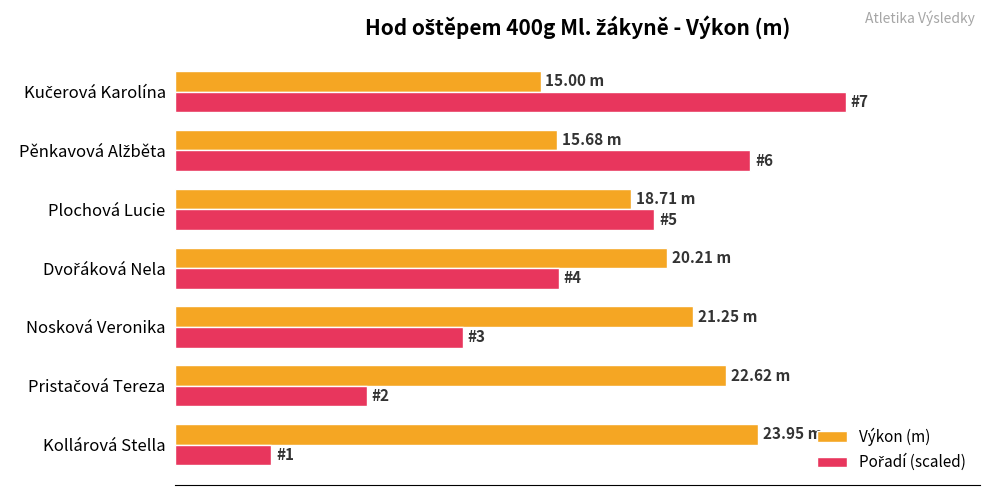

Rank the series by their average value, from highest to lowest.

Výkon (m), Pořadí (scaled)